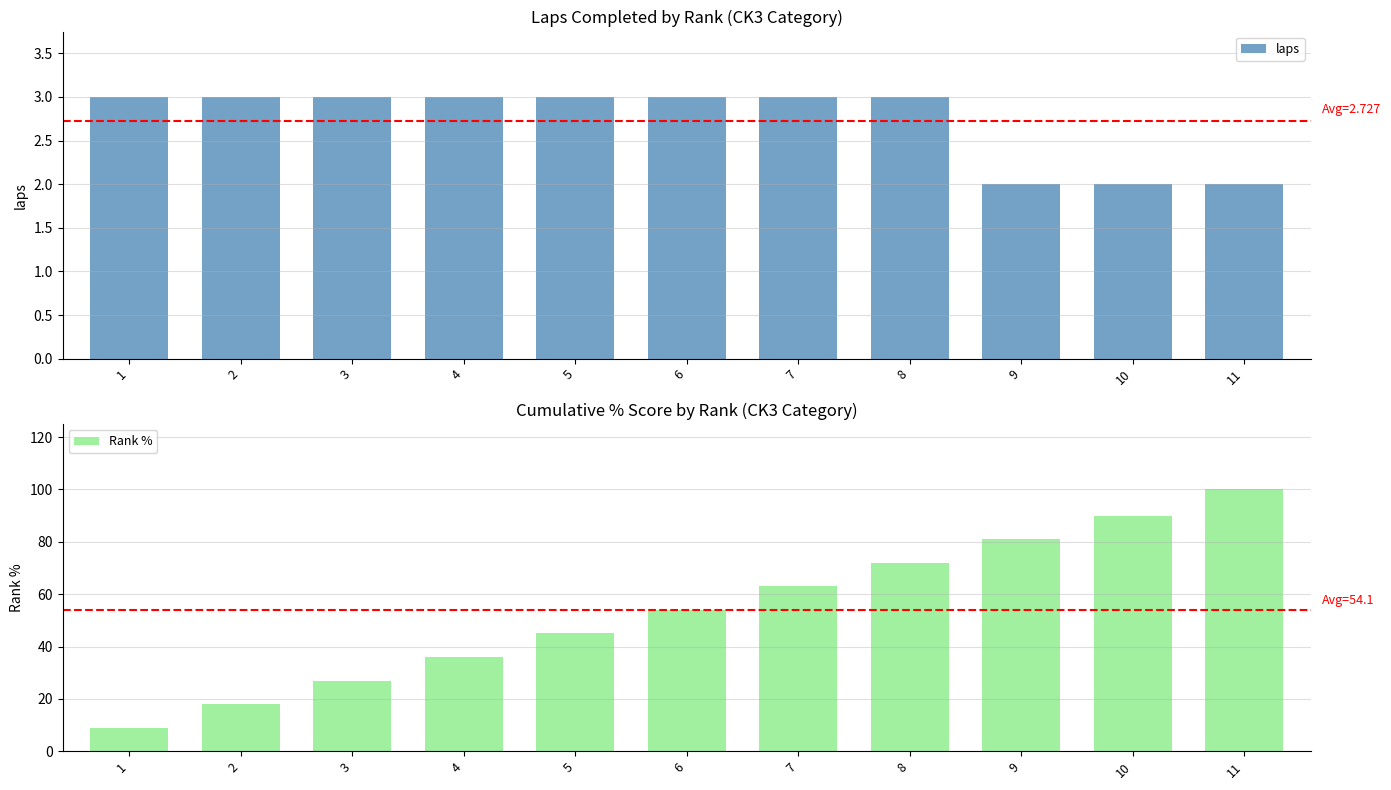

At which label does laps reach its peak?

1